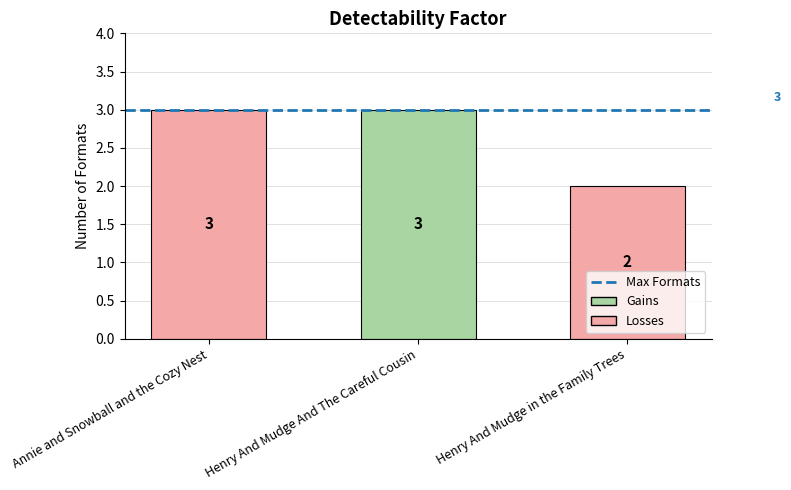

What is the difference between the maximum and minimum values?

1